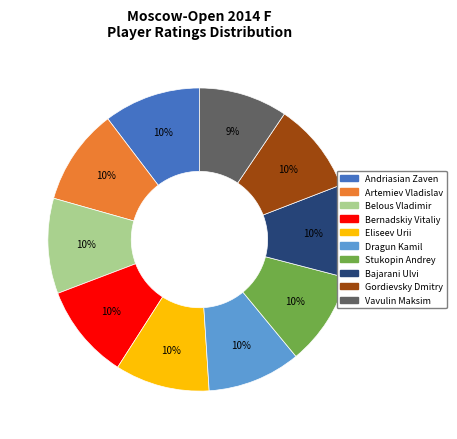

Is the sum of Bernadskiy Vitaliy and Vavulin Maksim greater than half?

No